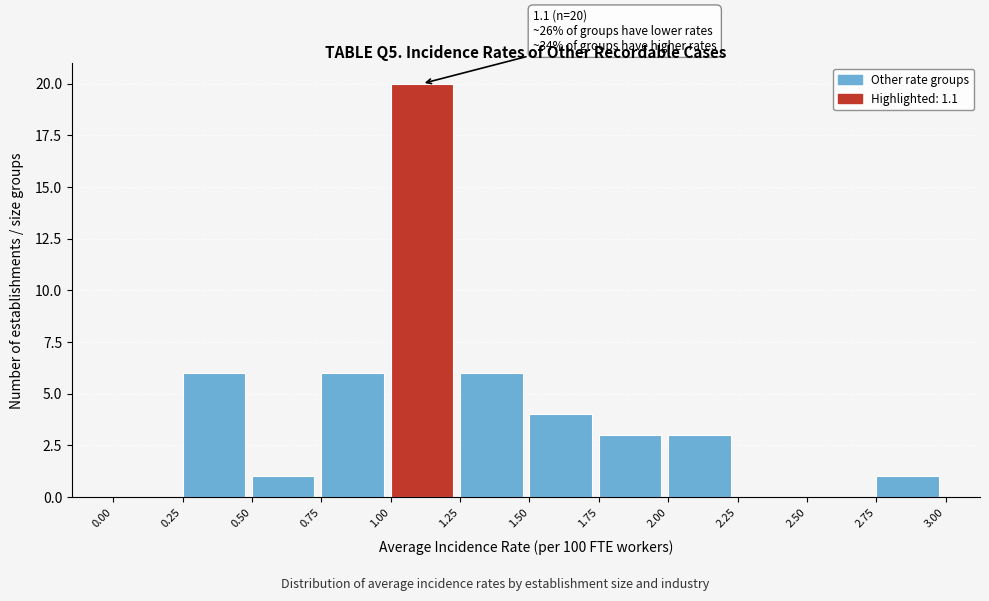

Which range on the x-axis has the tallest bar?

1.00 to 1.25